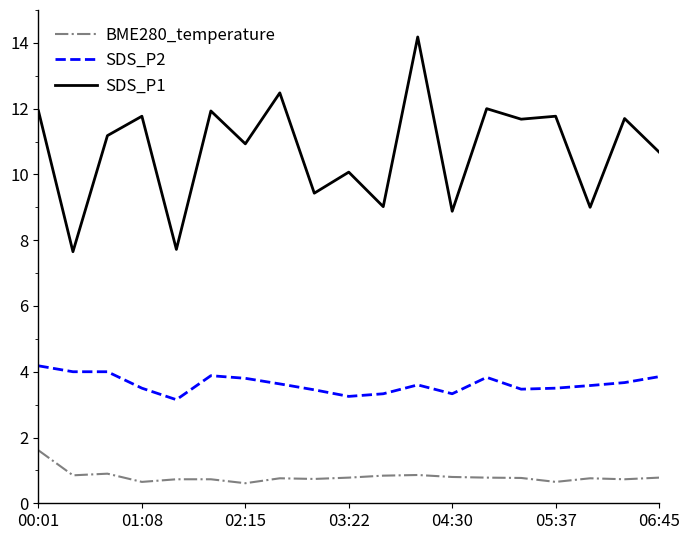

What is the smallest value displayed?

0.6